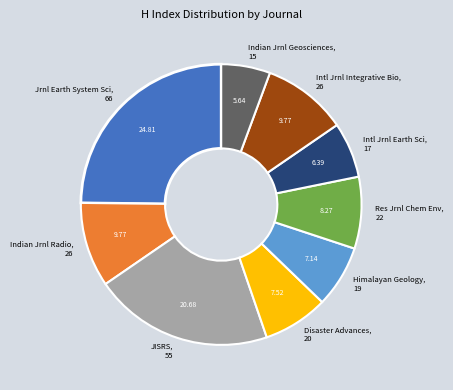

Is Res Jrnl Chem Env, 22 the majority of the pie?

No